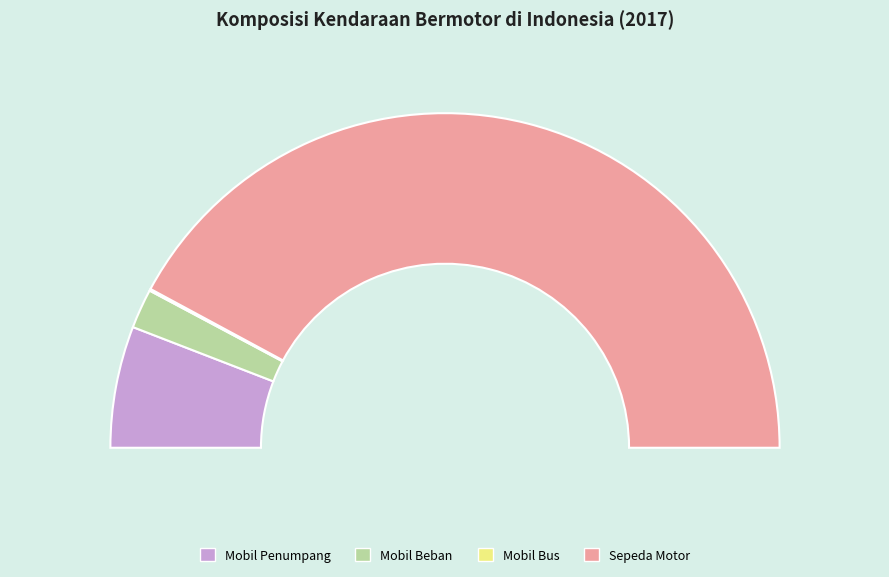

The Sepeda Motor slice represents 98% of the pie. True or false?

False